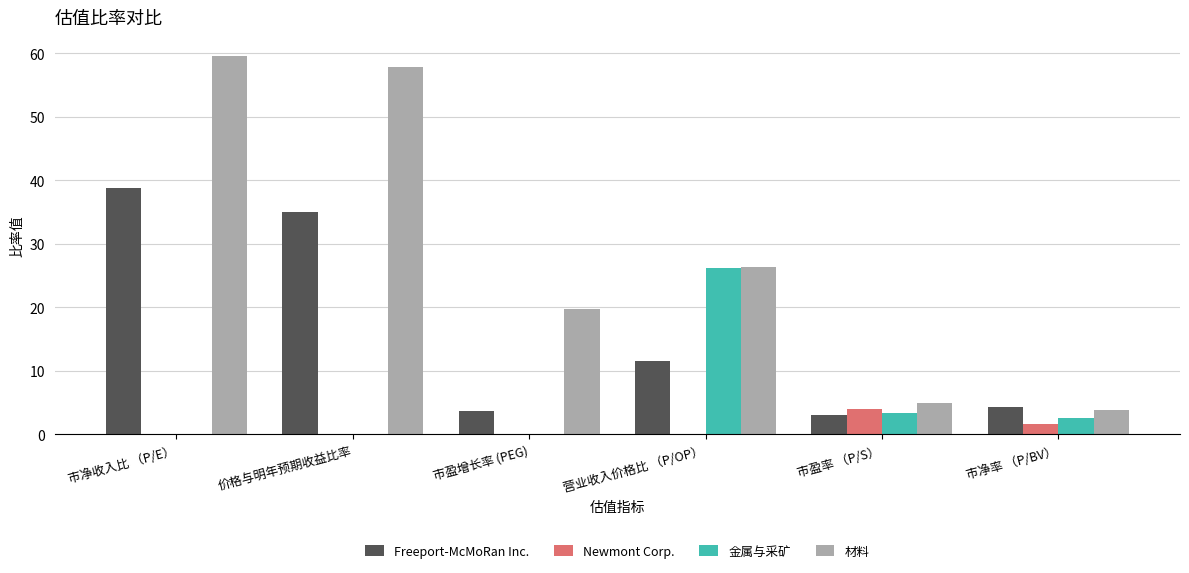

True or false: 金属与采矿 has a value of 0.0 at 市净收入比 （P/E）.

True